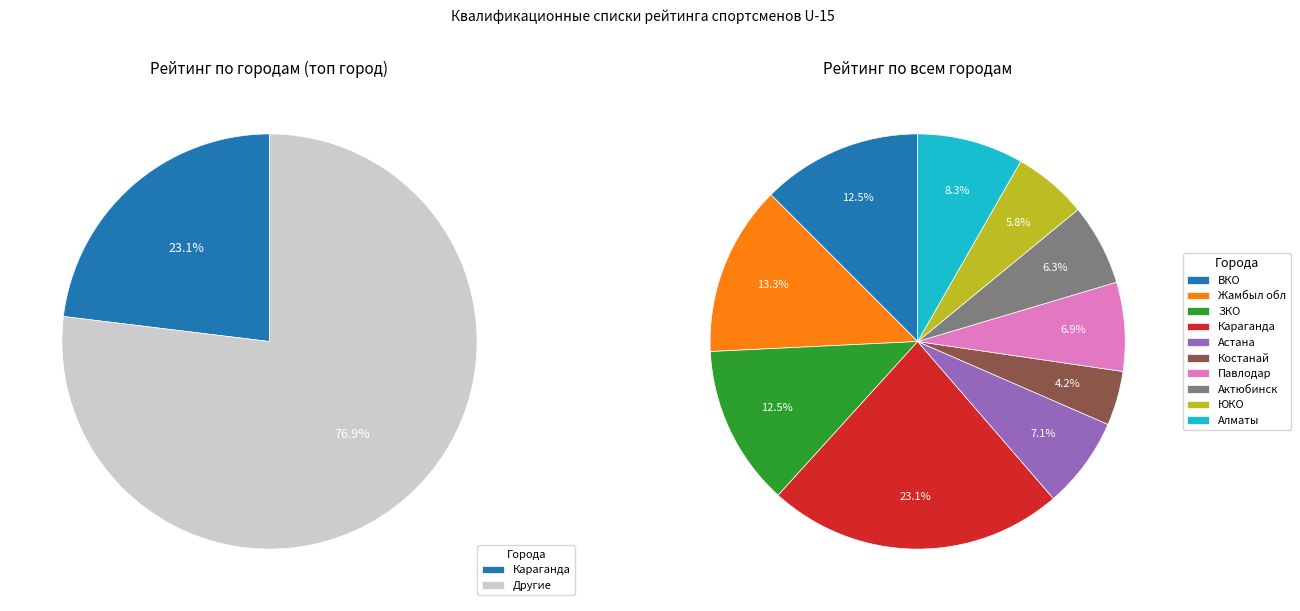

Is there any slice that represents more than half of the pie?

No